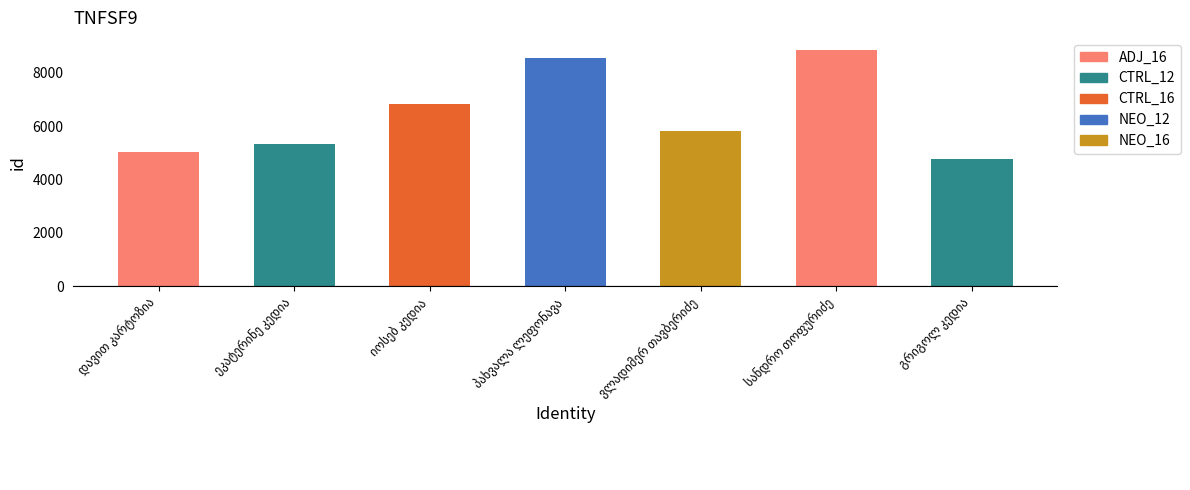

What is the difference between the maximum and minimum values?

4103